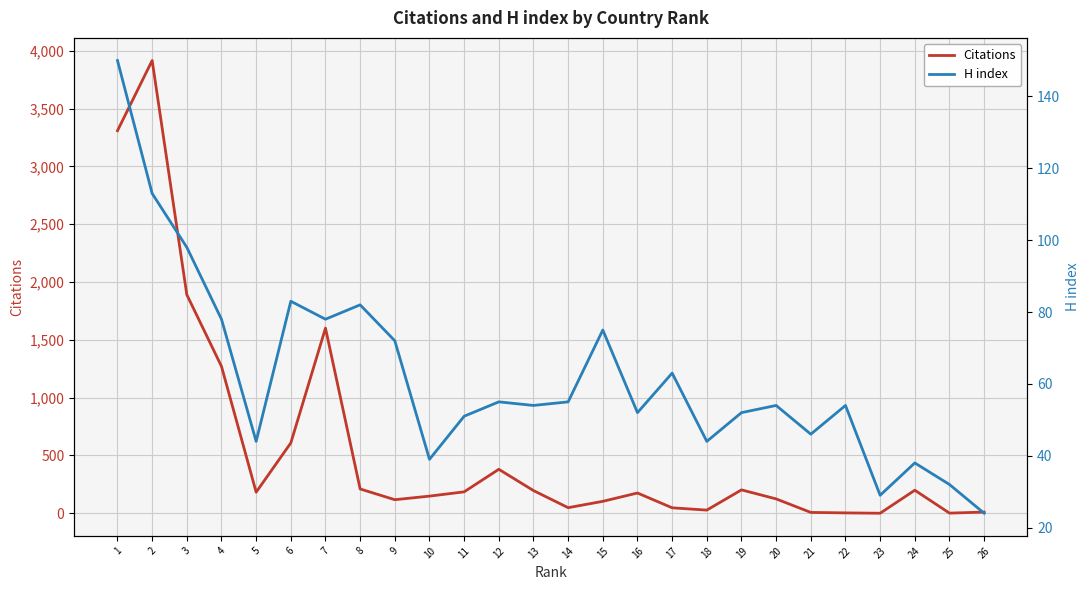

What is the value of the H index point at the 19th from the left?

52